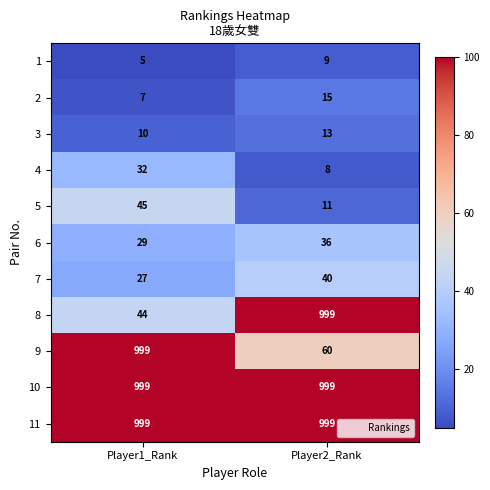

Between Player1_Rank and Player2_Rank, which series saw the biggest shift?

8